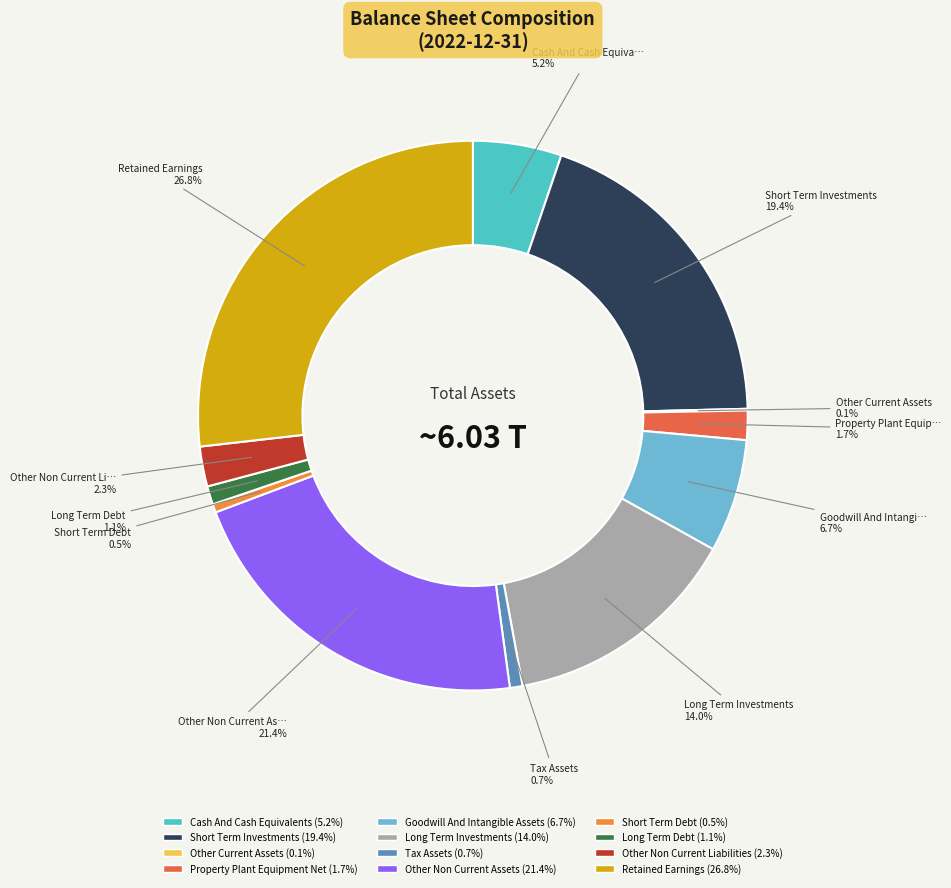

What percentage is NOT represented by Tax Assets?

99.3%